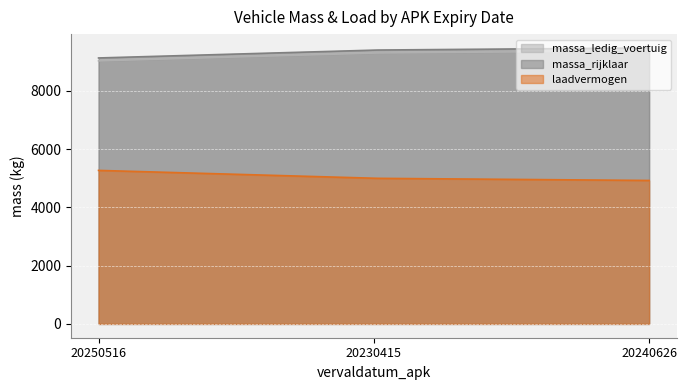

Which has a higher value, 20250516 or 20240626?

20240626